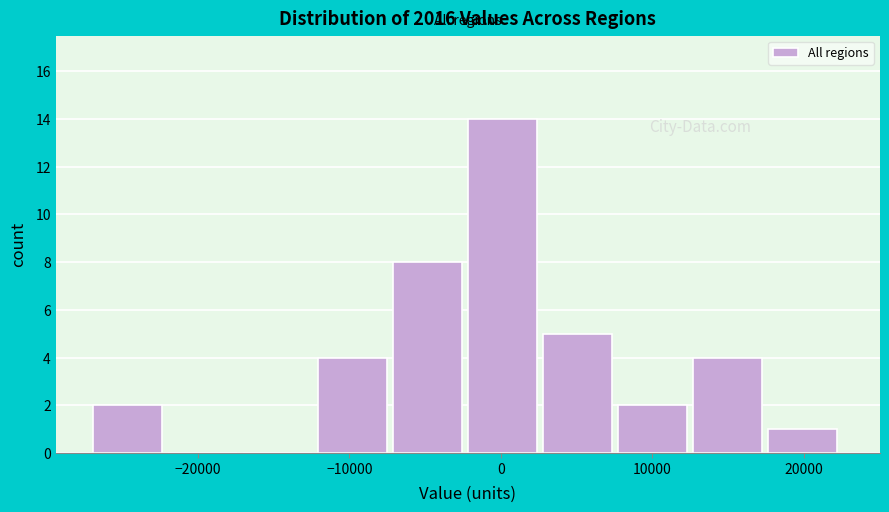

Which range on the x-axis has the tallest bar?

-2000 to 3000